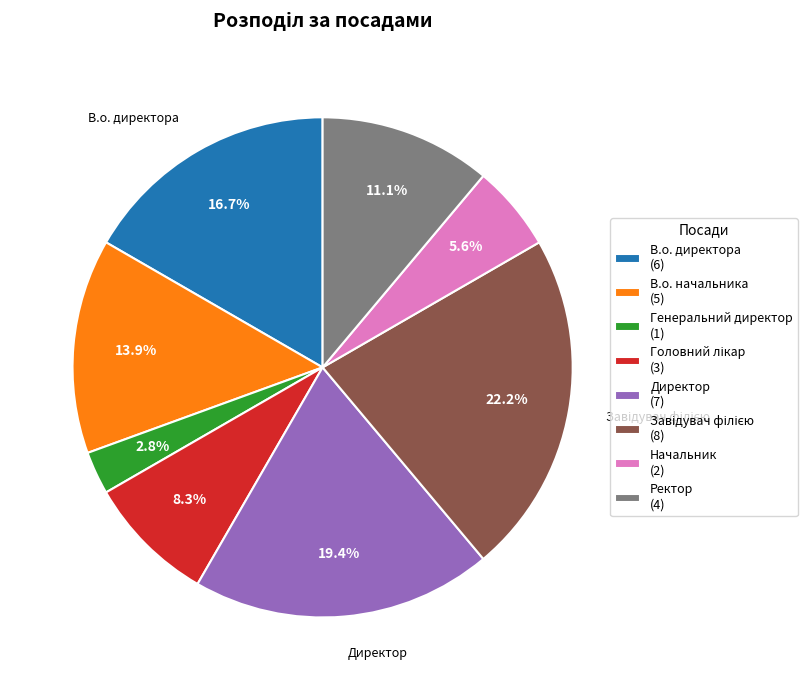

How many slices are in this pie chart?

8